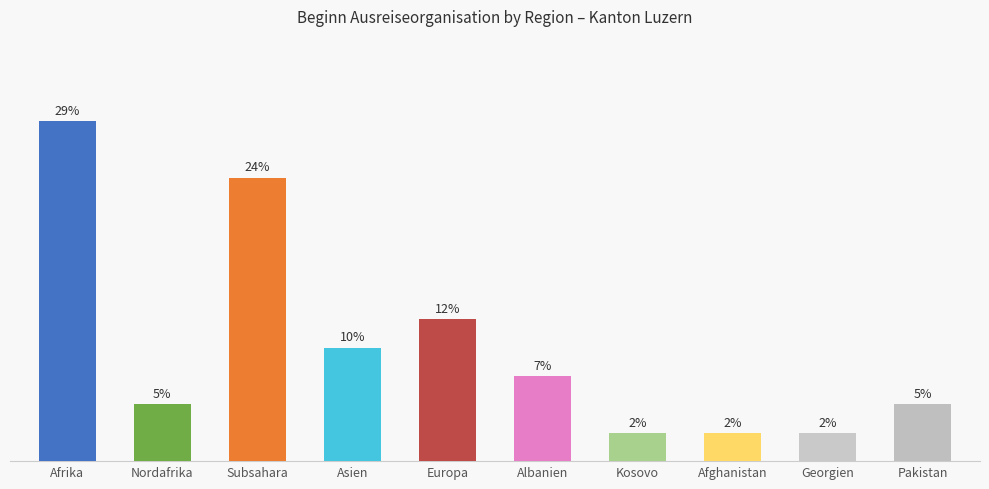

Are the bars horizontal?

No